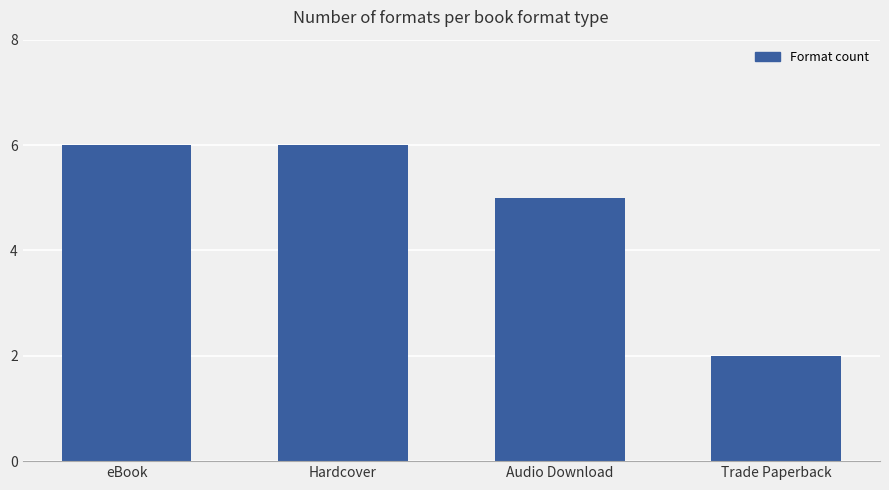

What is the ratio of the value at eBook to the value at Hardcover?

1.0